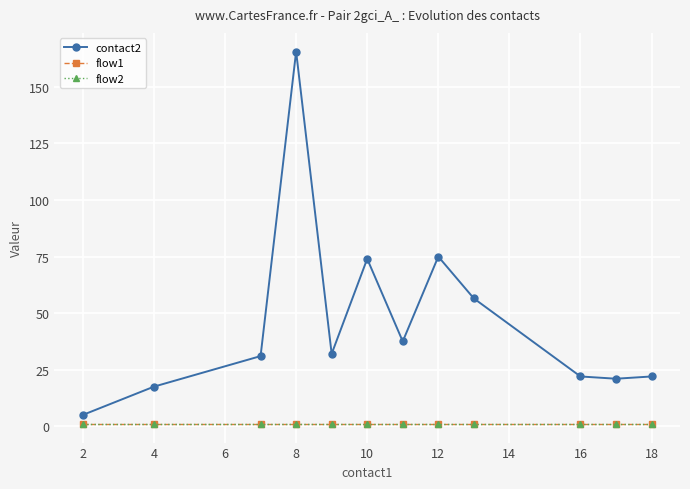

What are all the series names shown in the legend?

contact2, flow1, flow2